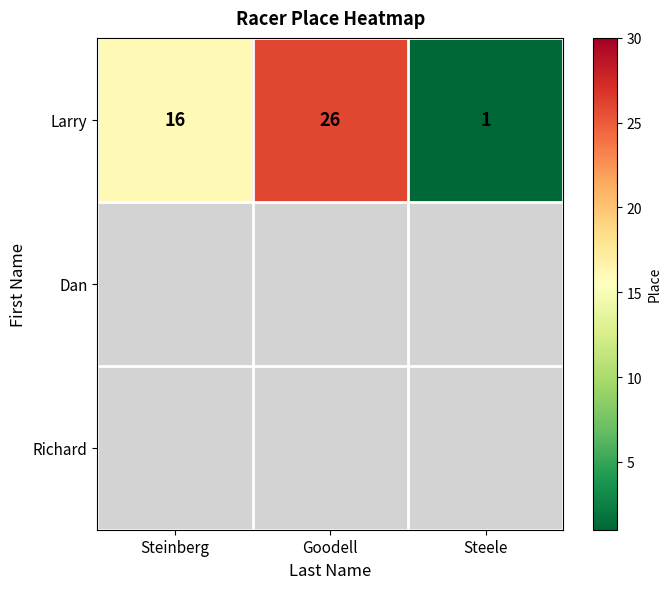

Count the Larry values in the range 1 to 26.

3